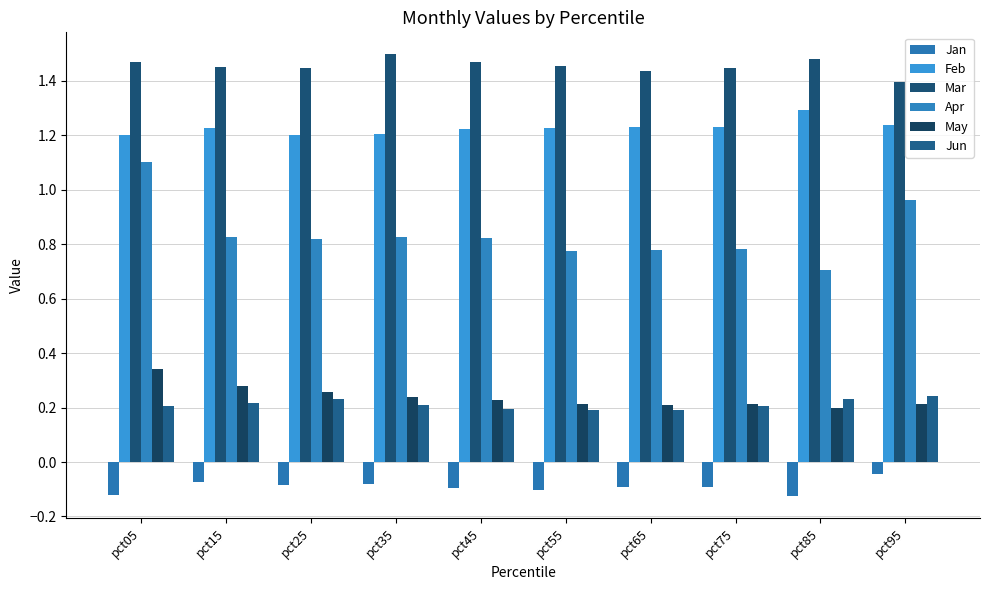

Reading left to right, list all the values displayed in this chart.

Jan: pct05=-0.1	pct15=-0.1	pct25=-0.1	pct35=-0.1	pct45=-0.1	pct55=-0.1	pct65=-0.1	pct75=-0.1	pct85=-0.1	pct95=-0.0
Feb: pct05=1.2	pct15=1.2	pct25=1.2	pct35=1.2	pct45=1.2	pct55=1.2	pct65=1.2	pct75=1.2	pct85=1.3	pct95=1.2
Mar: pct05=1.5	pct15=1.5	pct25=1.4	pct35=1.5	pct45=1.5	pct55=1.5	pct65=1.4	pct75=1.4	pct85=1.5	pct95=1.4
Apr: pct05=1.1	pct15=0.8	pct25=0.8	pct35=0.8	pct45=0.8	pct55=0.8	pct65=0.8	pct75=0.8	pct85=0.7	pct95=1.0
May: pct05=0.3	pct15=0.3	pct25=0.3	pct35=0.2	pct45=0.2	pct55=0.2	pct65=0.2	pct75=0.2	pct85=0.2	pct95=0.2
Jun: pct05=0.2	pct15=0.2	pct25=0.2	pct35=0.2	pct45=0.2	pct55=0.2	pct65=0.2	pct75=0.2	pct85=0.2	pct95=0.2